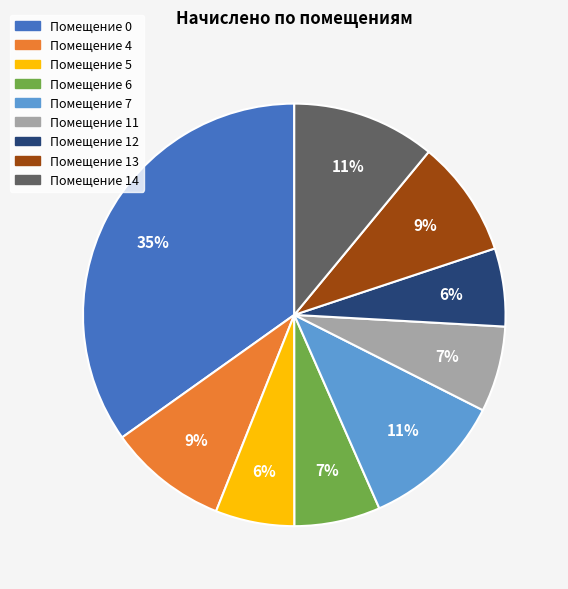

How many slices are in this pie chart?

9